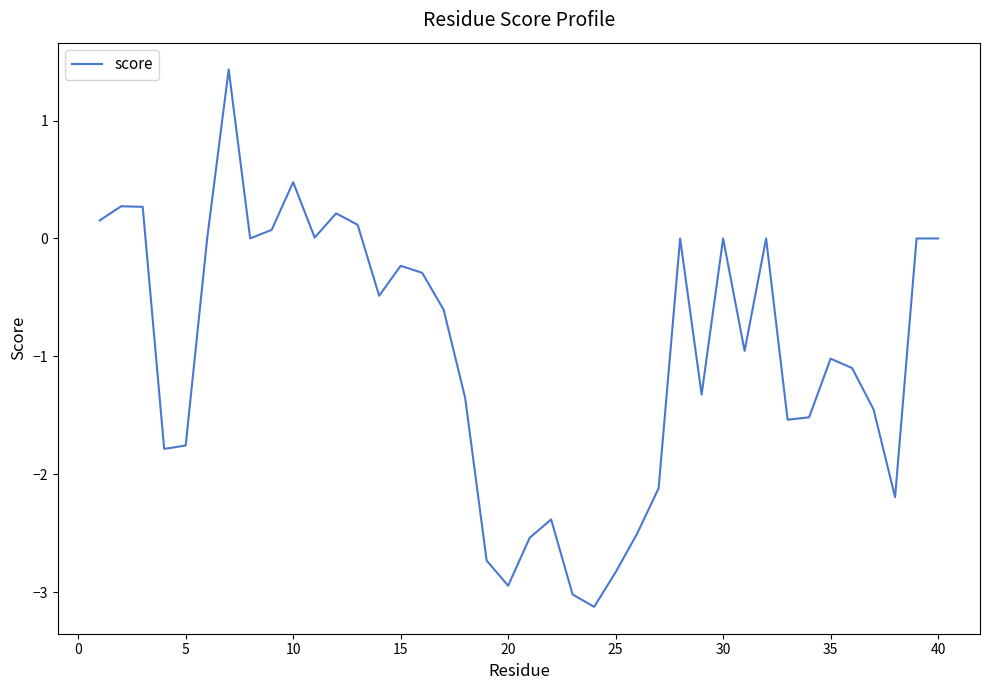

How many categories are shown in the chart?

40